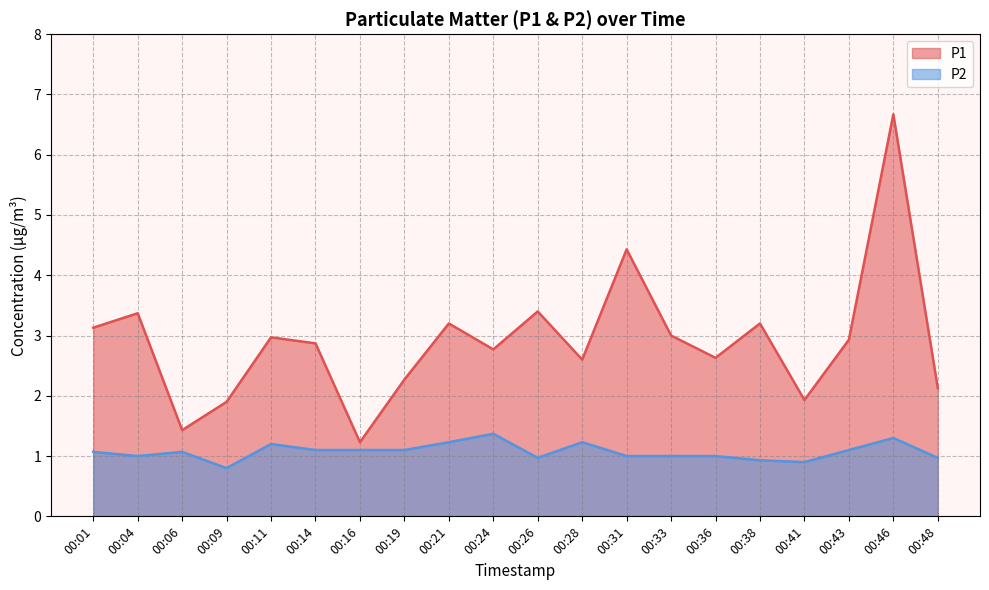

Rank the series by their average value, from highest to lowest.

P1, P2